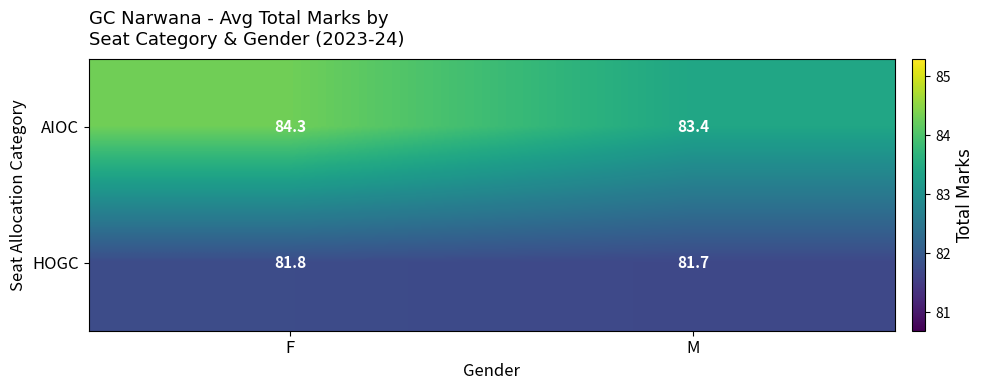

What is the sum of the AIOC values at F and M?

167.7